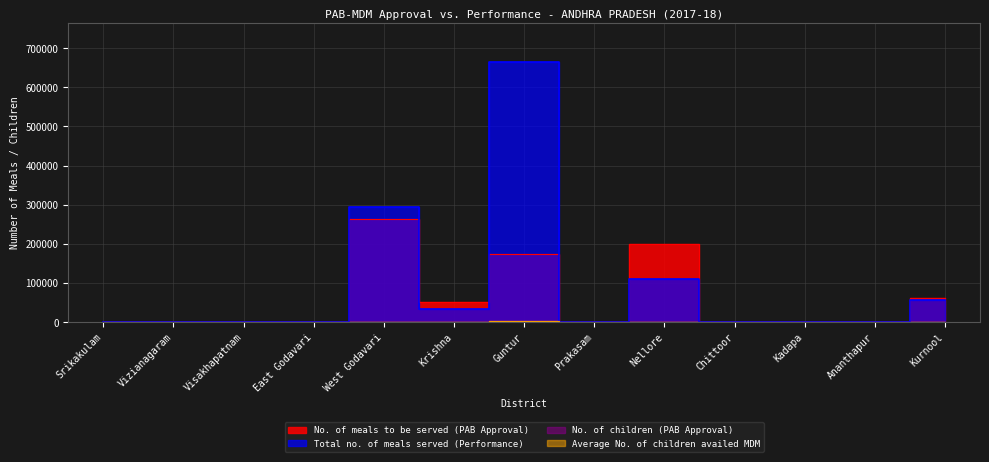

Count the number of data series in this chart.

4